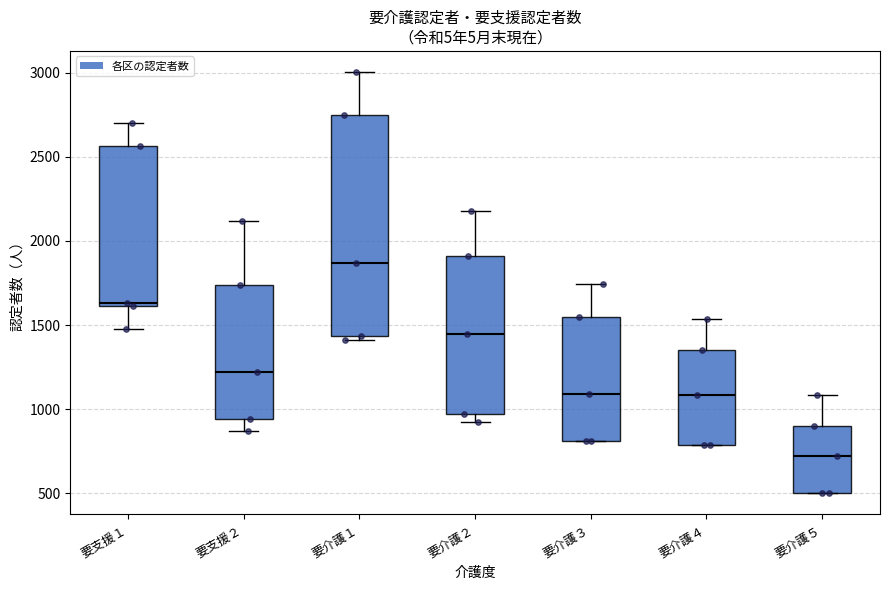

Reading left to right, read every box against the y-axis: the position of its median line, the range the box covers, and the ends of its whiskers. The values are not printed on the chart, so give them approximately, as read against the axis.

要支援１: median 1650, box 1600 to 2550, whiskers 1500 to 2700
要支援２: median 1200, box 950 to 1750, whiskers 850 to 2100
要介護１: median 1850, box 1450 to 2750, whiskers 1400 to 3000
要介護２: median 1450, box 950 to 1900, whiskers 900 to 2200
要介護３: median 1100, box 800 to 1550, whiskers 800 to 1750
要介護４: median 1100, box 800 to 1350, whiskers 800 to 1550
要介護５: median 700, box 500 to 900, whiskers 500 to 1100